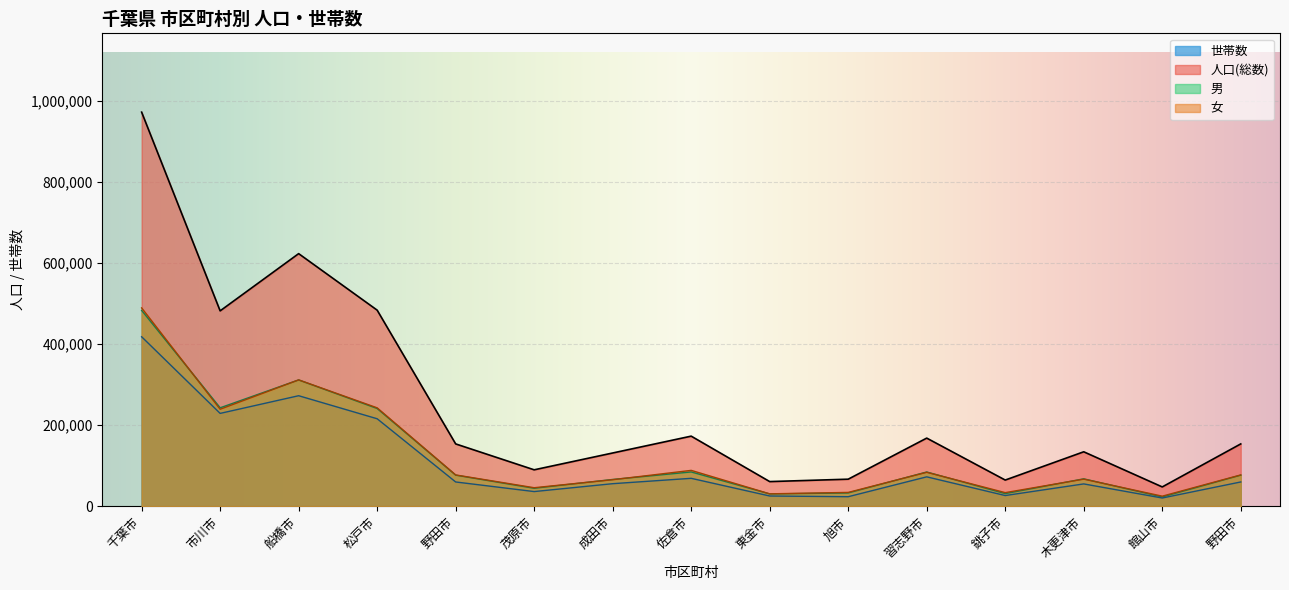

True or false: 女 has more than 1 points higher than both neighbors.

True